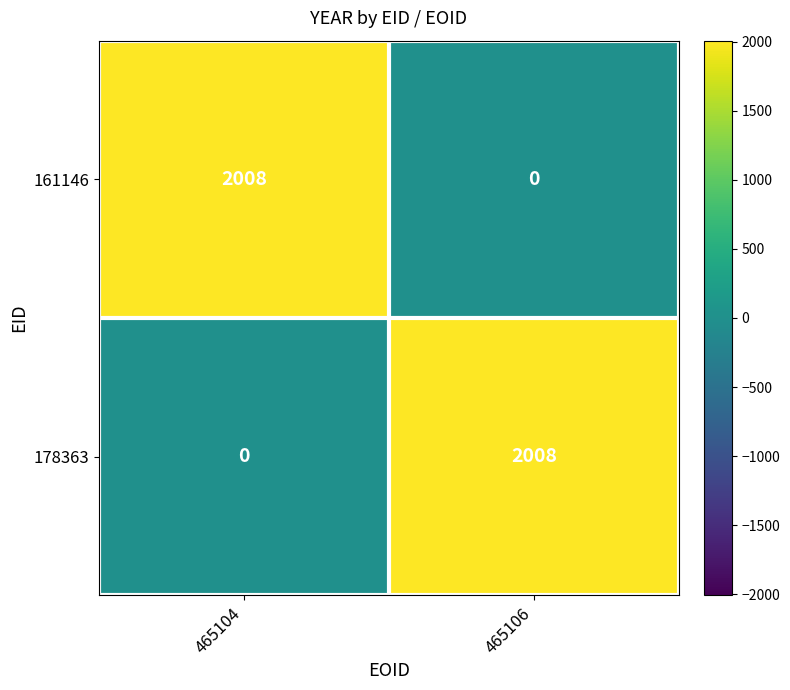

Rank the categories by 178363 value from highest to lowest.

465106, 465104